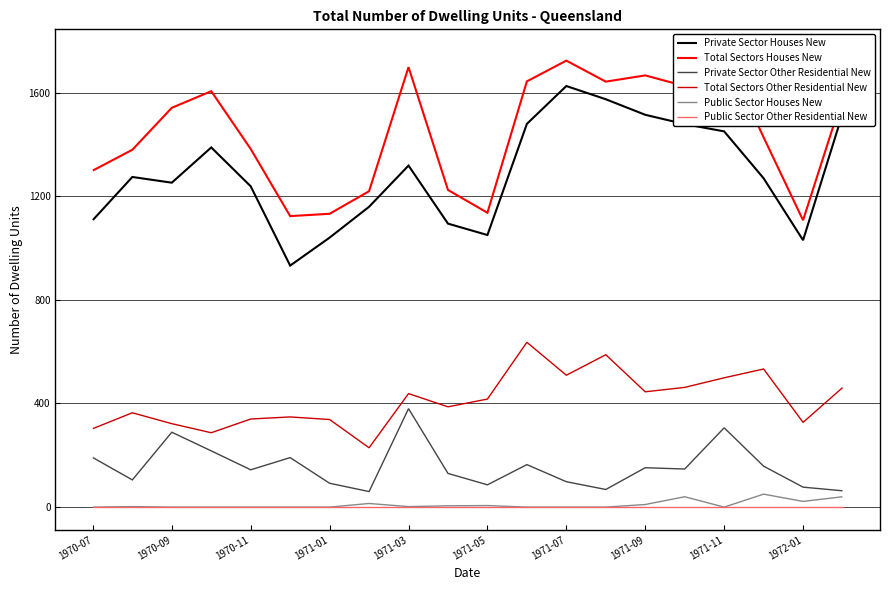

What is the minimum value for Private Sector Other Residential New?

60